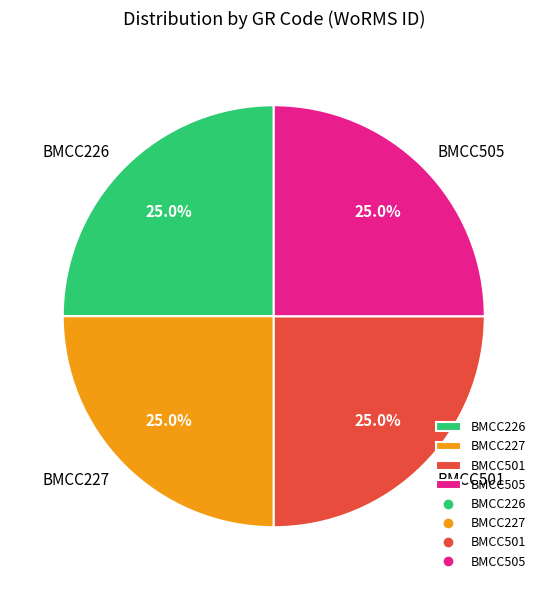

True or false: BMCC226 accounts for 25% of the total.

True